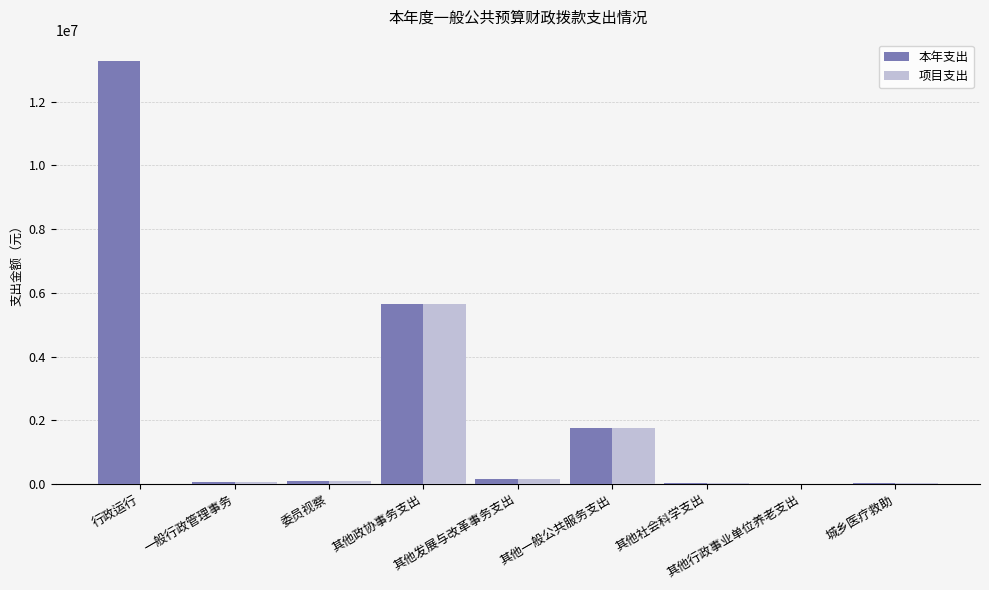

What is the sum of all 本年支出 values?

21062758.8